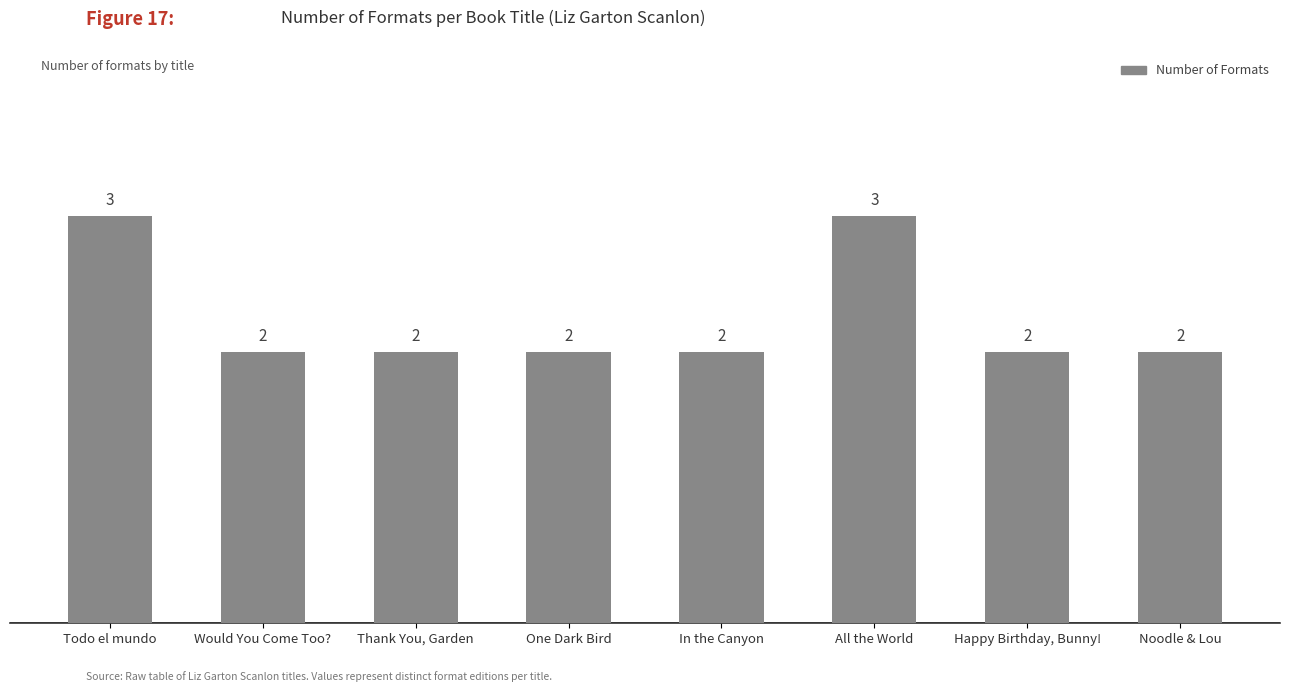

What is the difference between the second highest and minimum values?

1